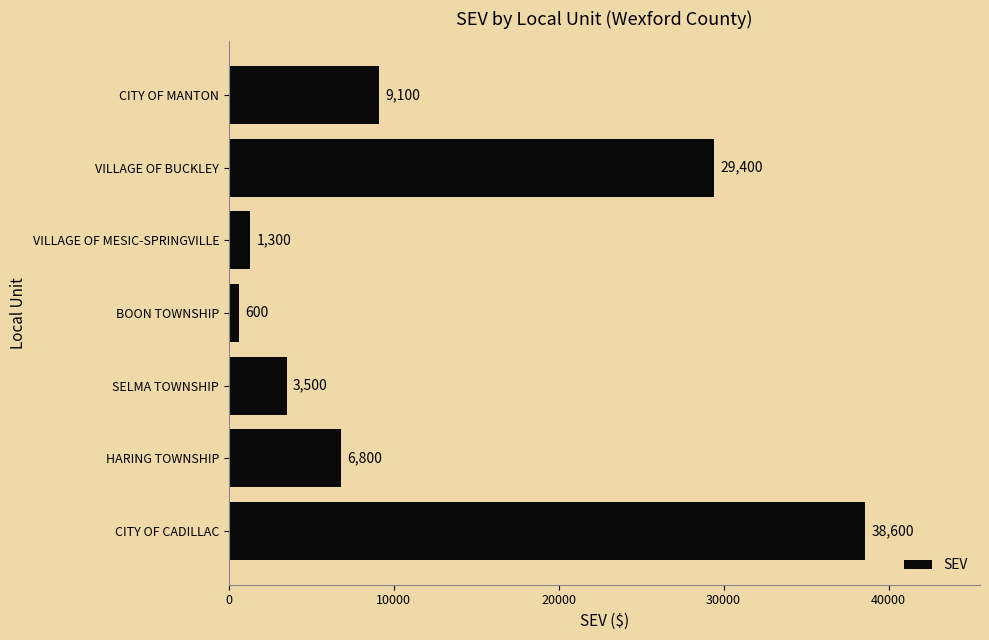

What is the approximate value at HARING TOWNSHIP, to the nearest 100?

6800